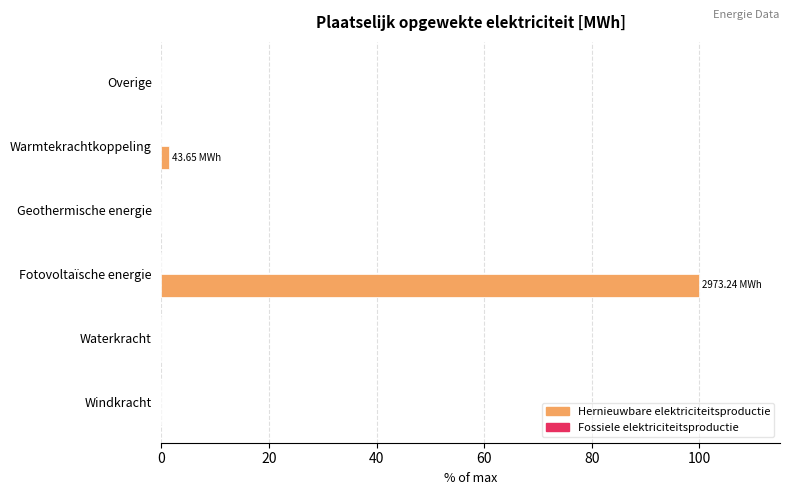

Between Overige and Fotovoltaïsche energie, which is larger?

Fotovoltaïsche energie